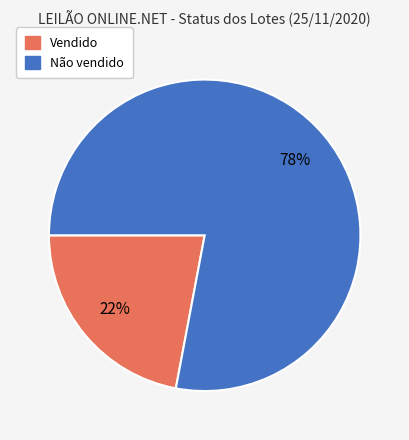

The Vendido slice represents 22% of the pie. True or false?

True